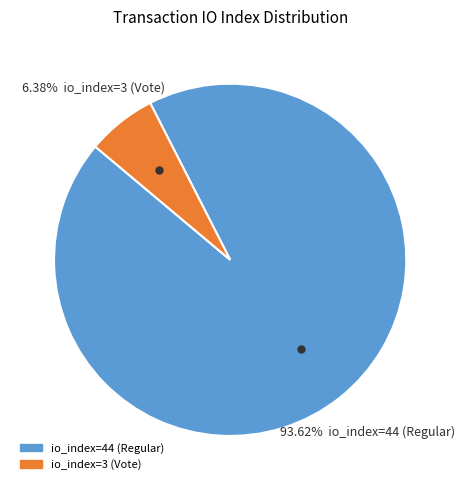

Which slice is the smallest?

io_index=3 (Vote)